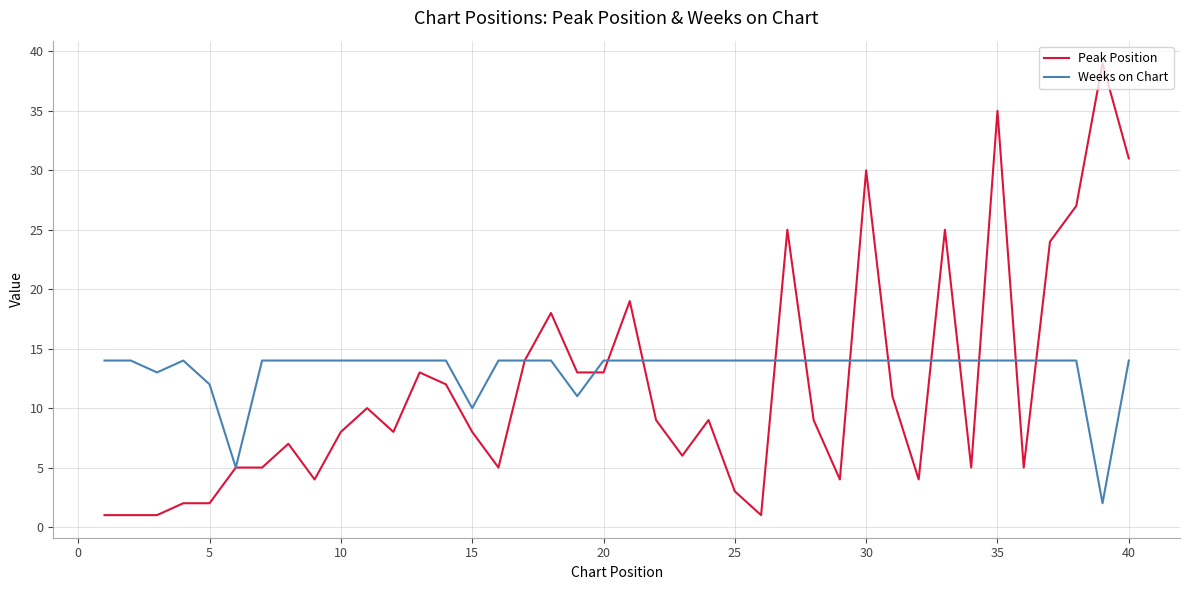

In Weeks on Chart, how many points are lower than both neighbors (excluding endpoints)?

5